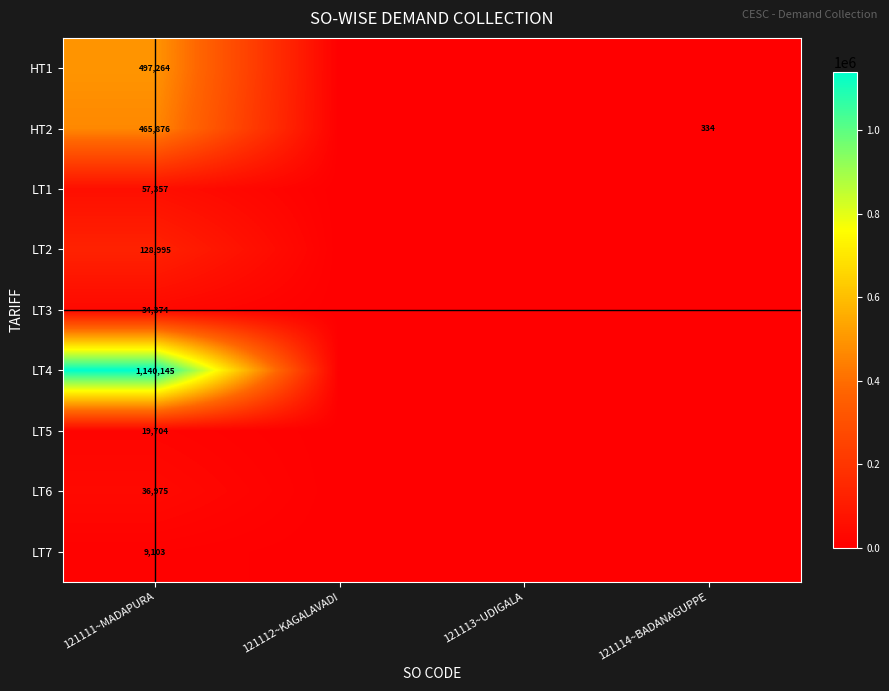

Is it true that LT7 equals 9103 at 121111~MADAPURA?

True